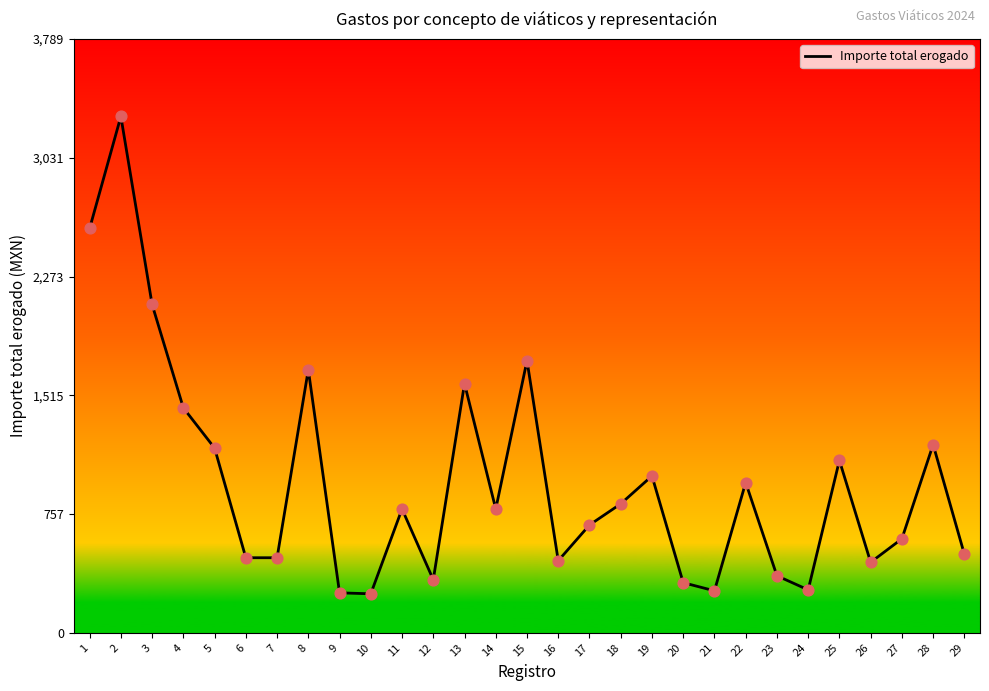

Between 1 and 5, which is larger?

1